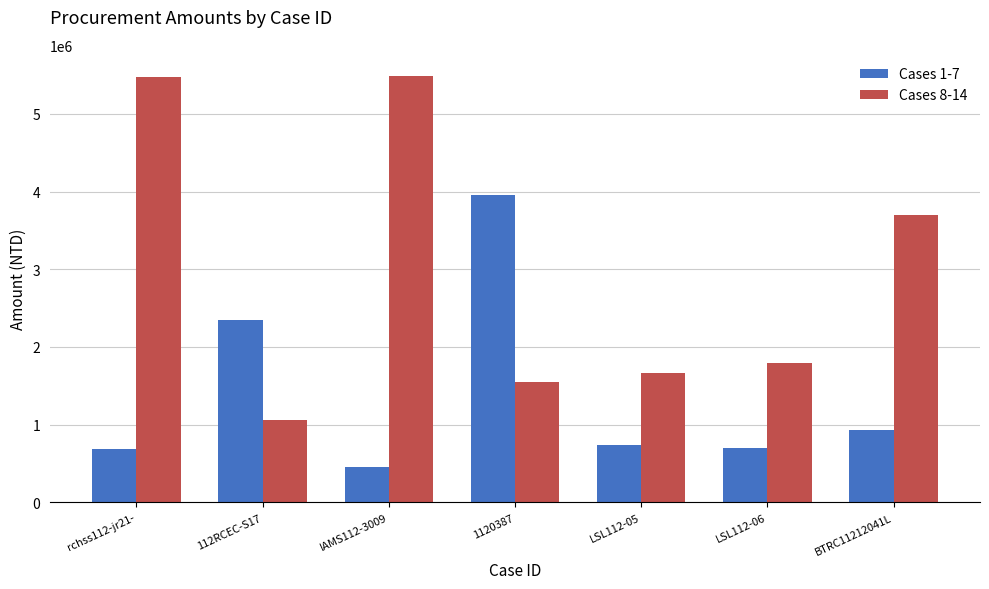

What is the value of the Cases 8-14 bar at the 4th from the left?

1550000